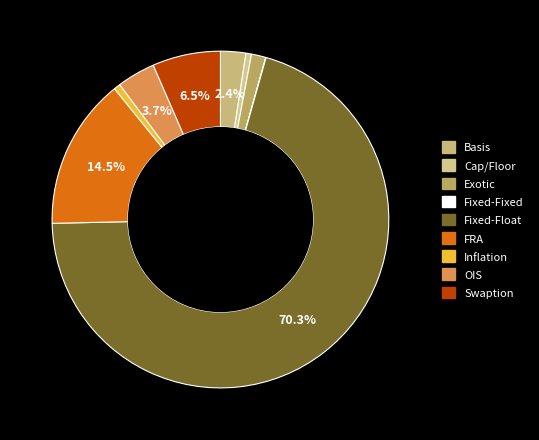

Combined, do FRA and Inflation account for over 50%?

No